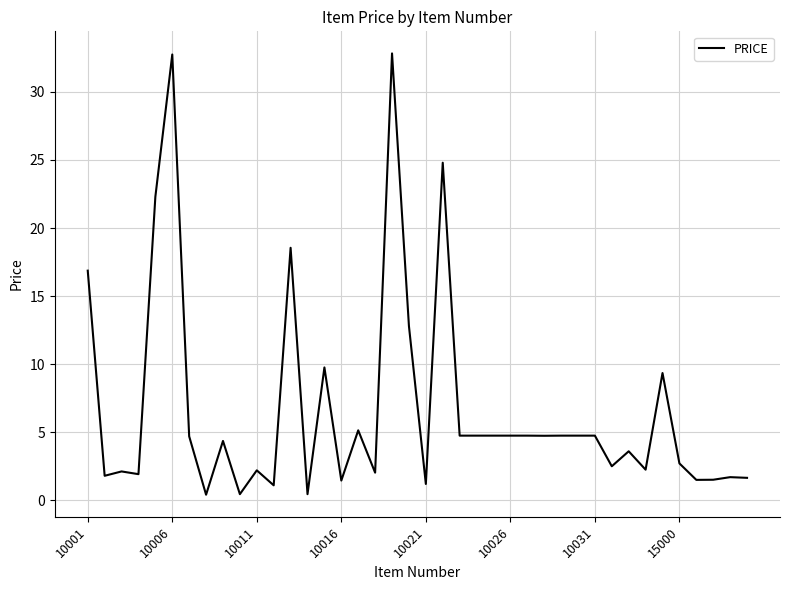

What is the difference between the maximum and minimum values?

32.4